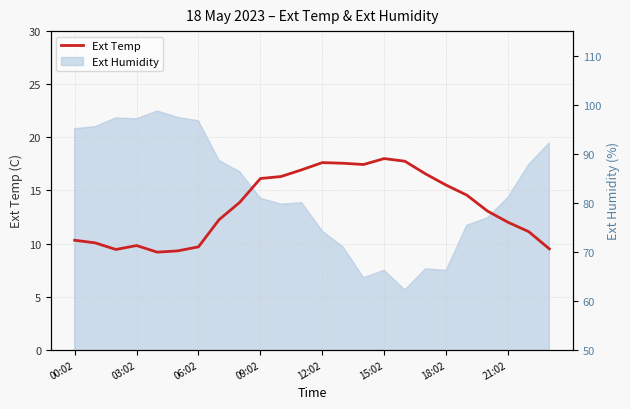

What is the difference between the maximum and minimum values?

8.8